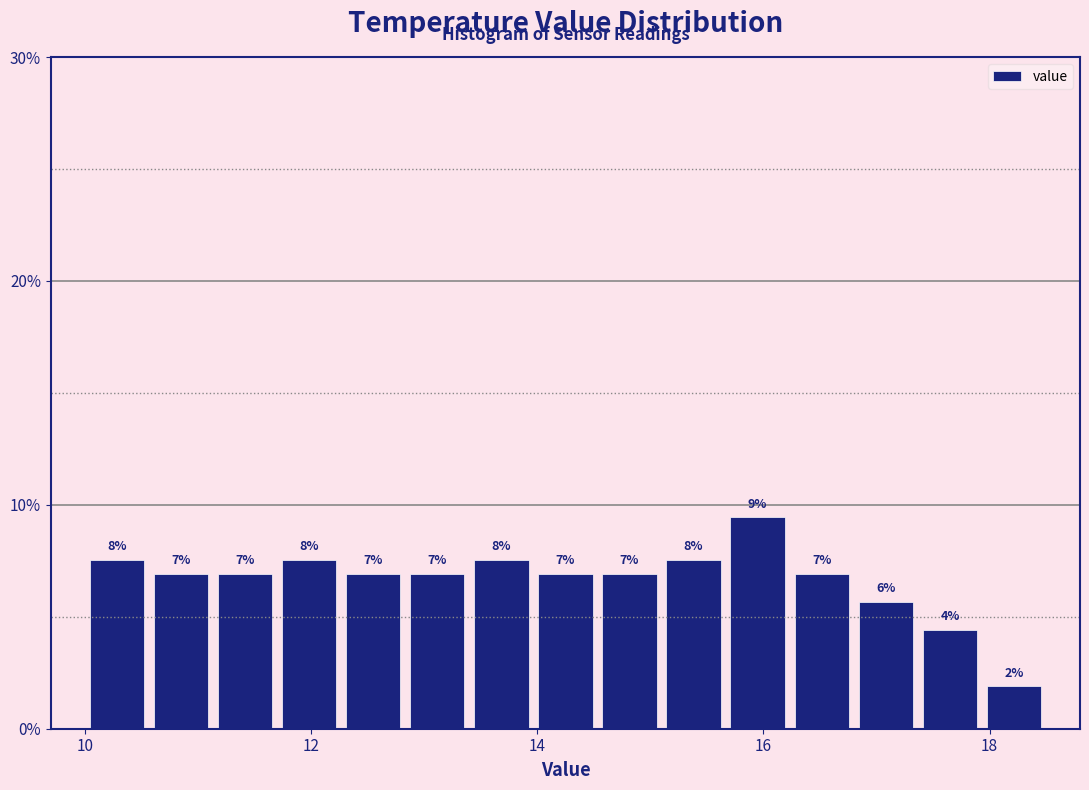

Read against the x-axis, roughly where is the centre of the tallest bar?

16.0